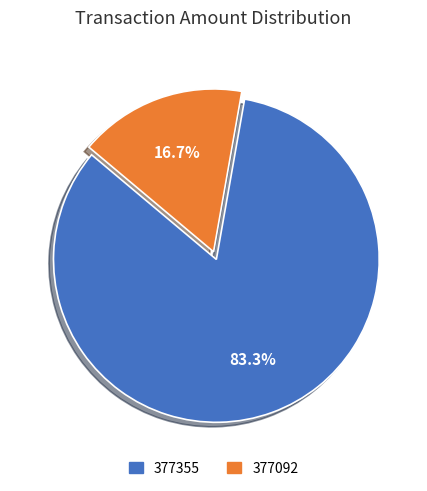

How many slices are in this pie chart?

2